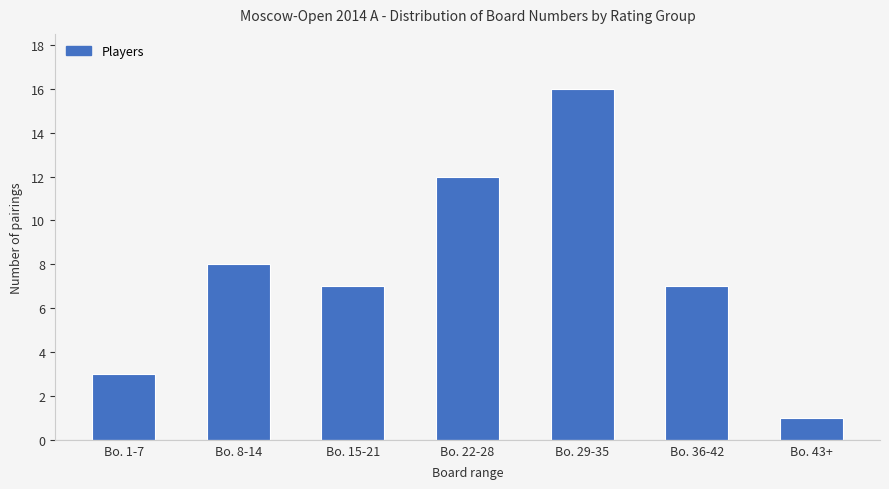

Where is the data nearest to the value 8?

Bo. 8-14